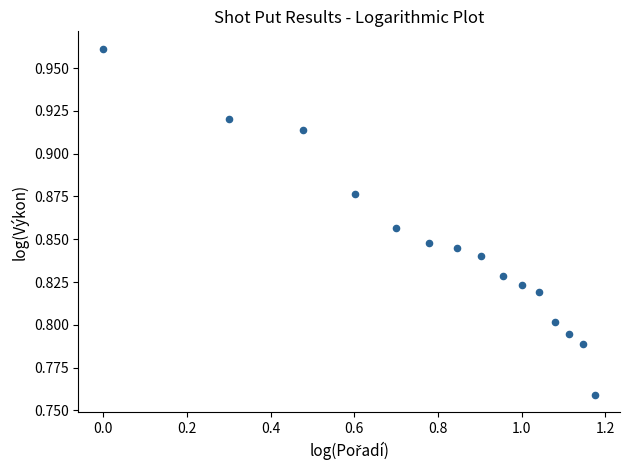

What is the range of X values (max minus min)?

1.2